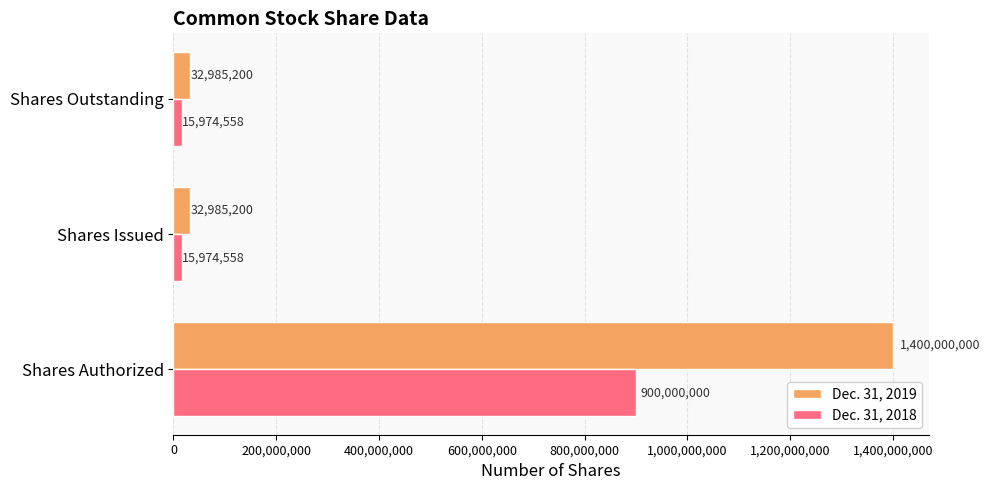

What is the minimum value shown in the chart?

15974558